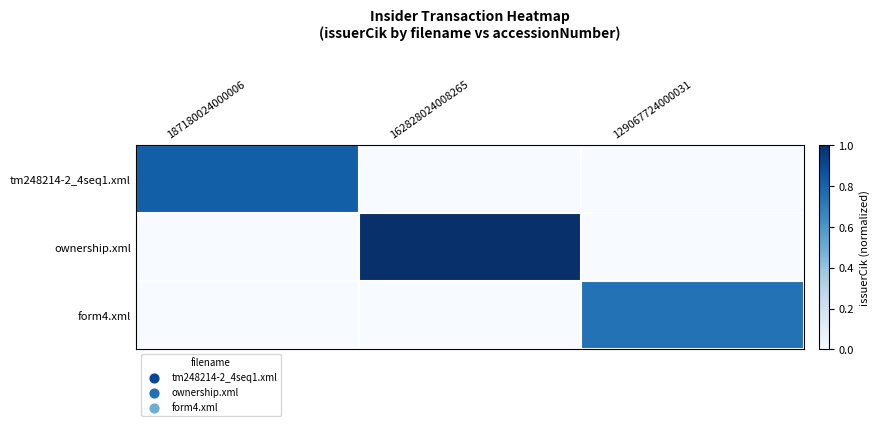

At which category is the sum across all series the highest?

162828024008265